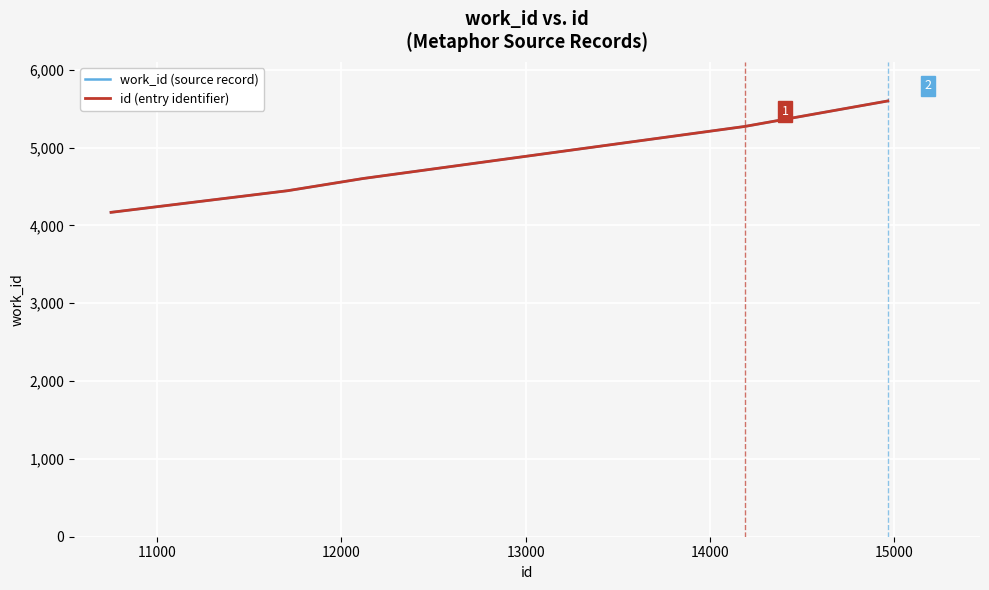

Count the work_id (source record) values in the range 4445 to 5270.

3